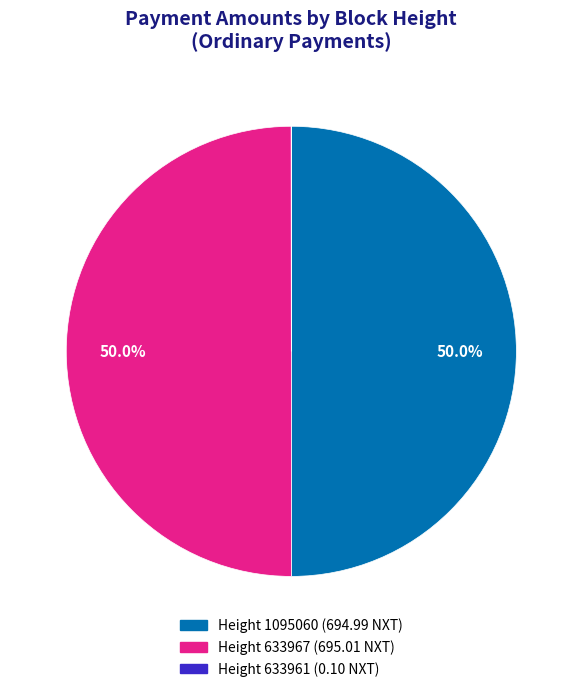

Approximately how many times larger is the value at Height 633967 compared to Height 1095060?

1.0